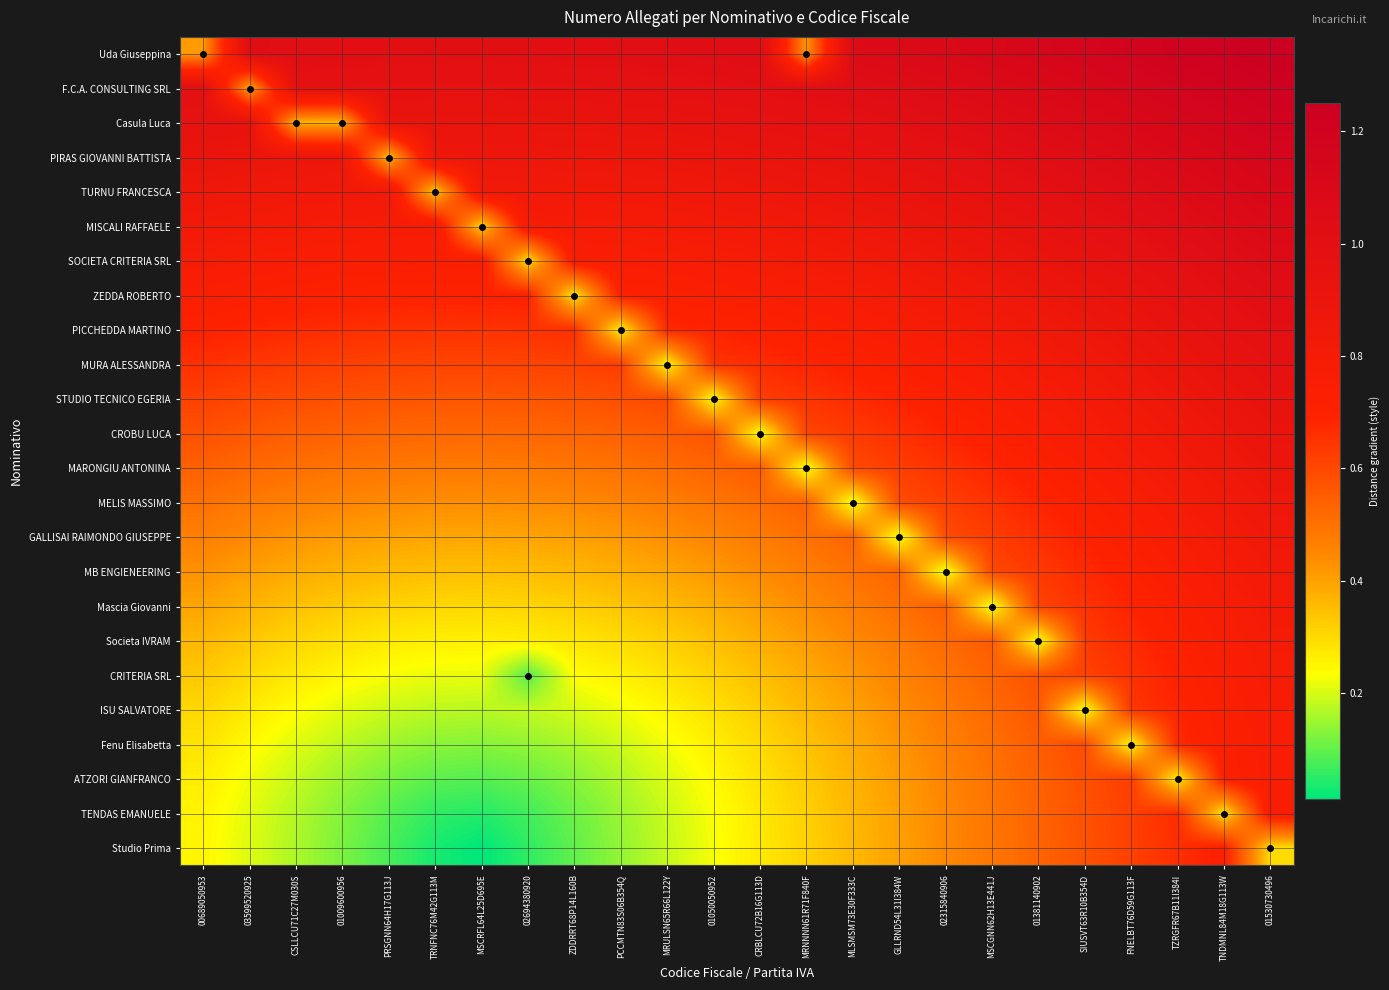

What is the total value across all series at 01009600956?

12.1